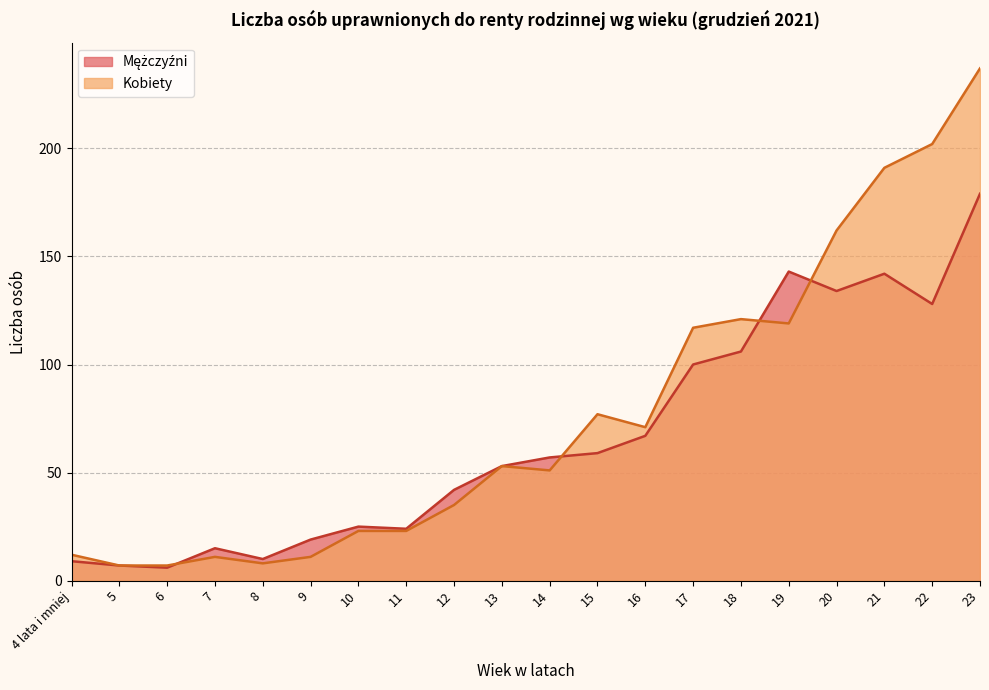

List the series in order of their overall mean, lowest first.

Mężczyźni, Kobiety